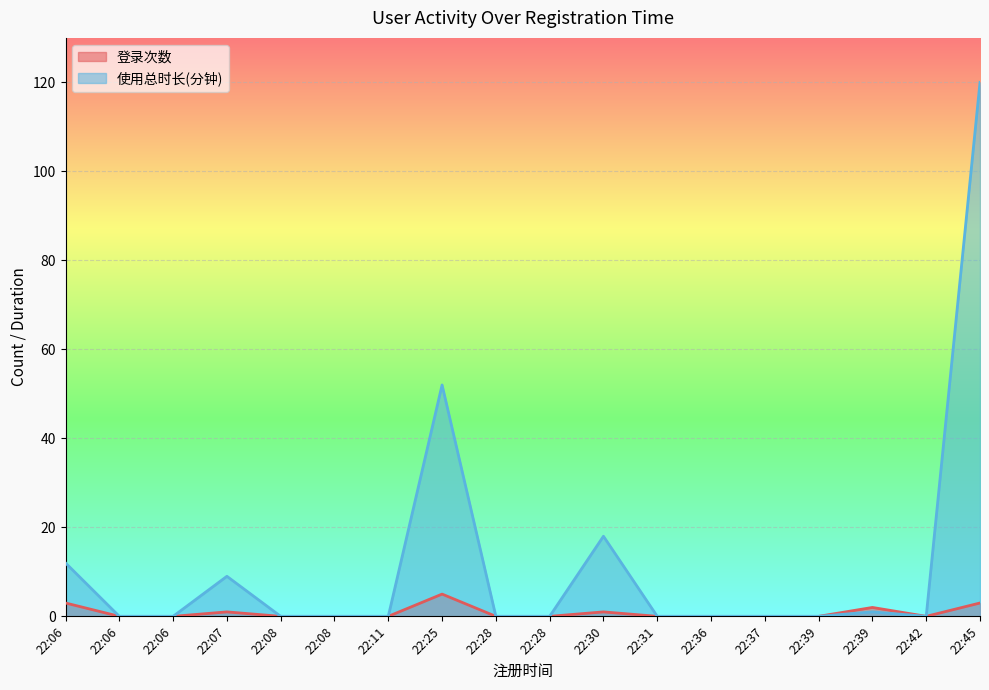

Which series changed the most between 22:31 and 22:39?

登录次数